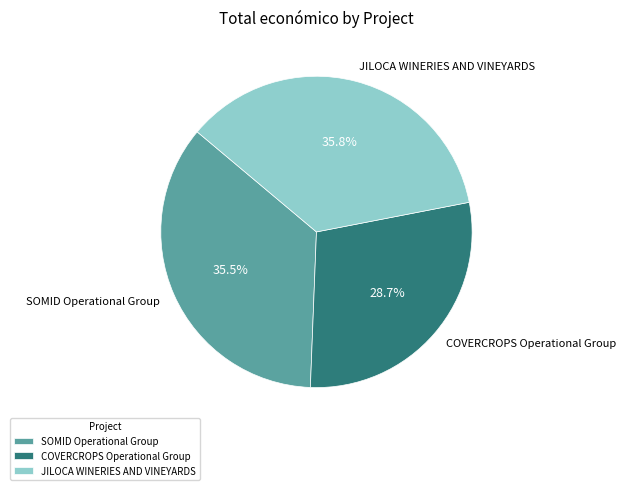

What is the total percentage of SOMID Operational Group and JILOCA WINERIES AND VINEYARDS?

71.3%